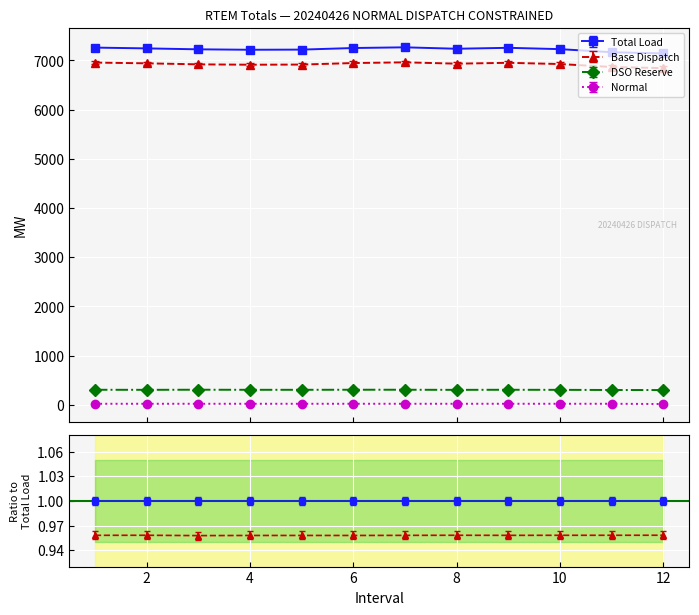

True or false: Total Load and Normal intersect in this chart.

False